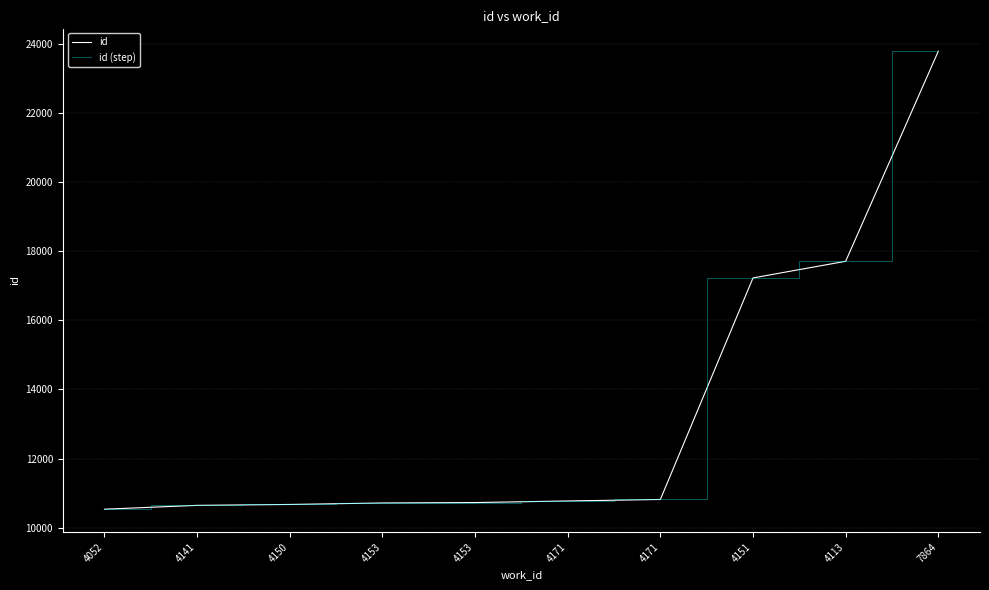

Which label corresponds to the smallest value in the chart?

4052